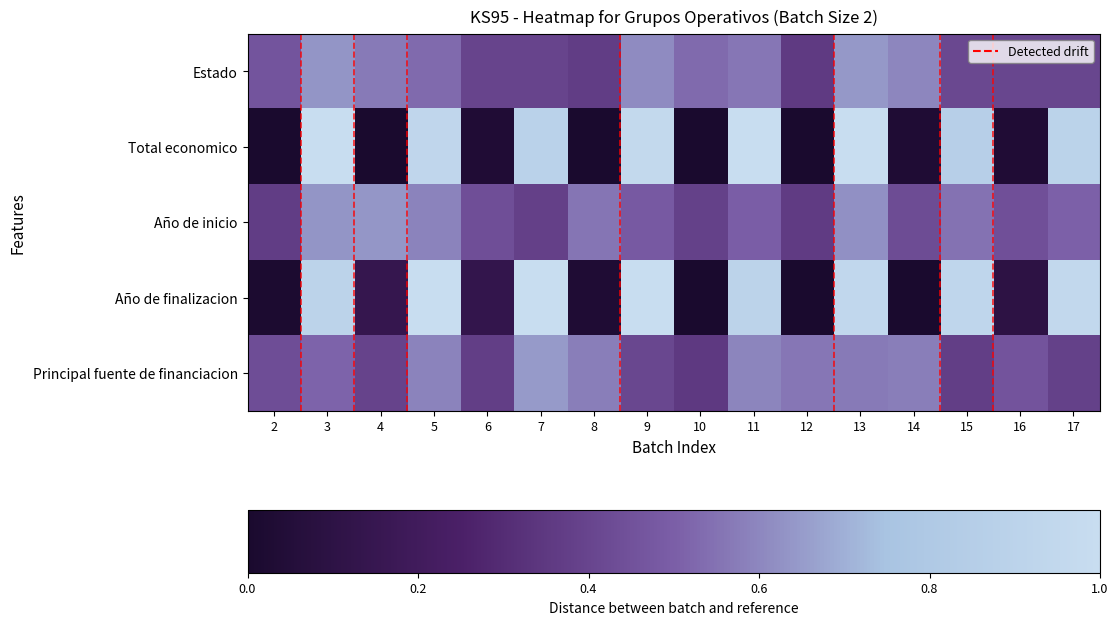

How many categories are shown in the chart?

16